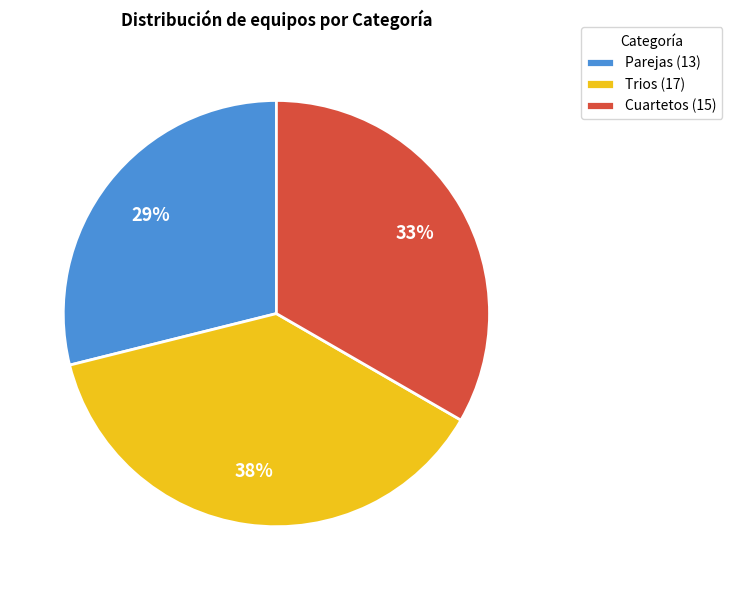

Which slice is the smallest?

Parejas